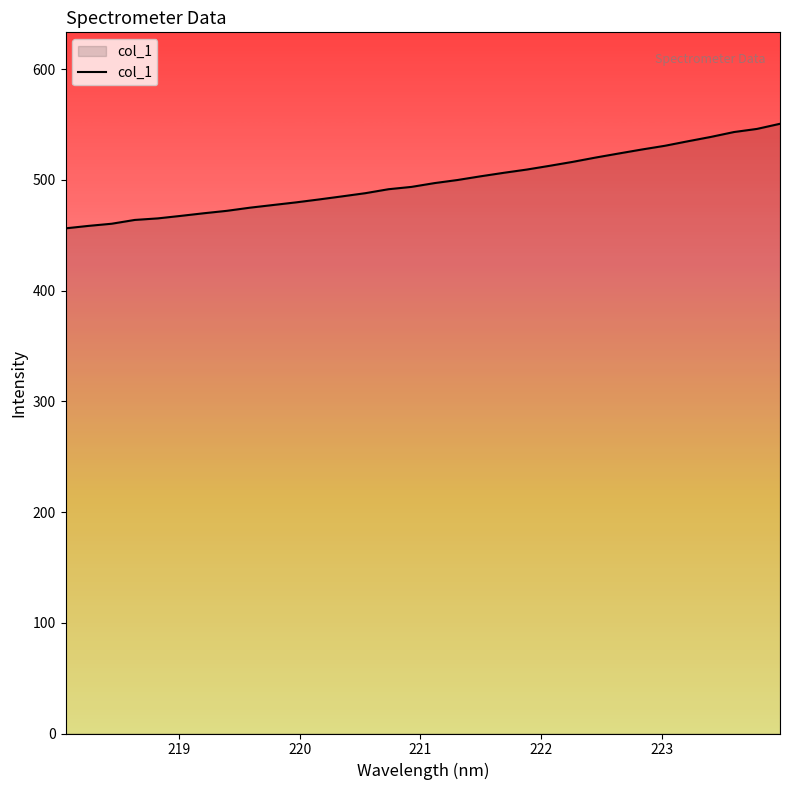

What is the difference between the maximum and minimum values?

94.4